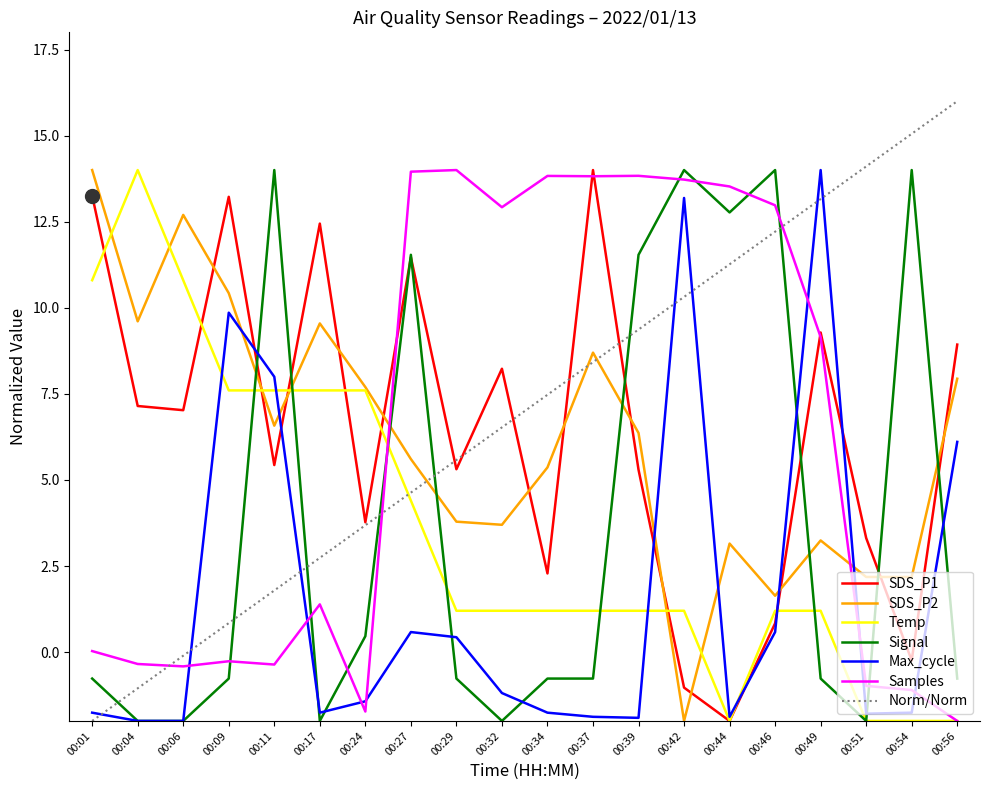

What is the approximate value of SDS_P2 at 00:37?

8.7